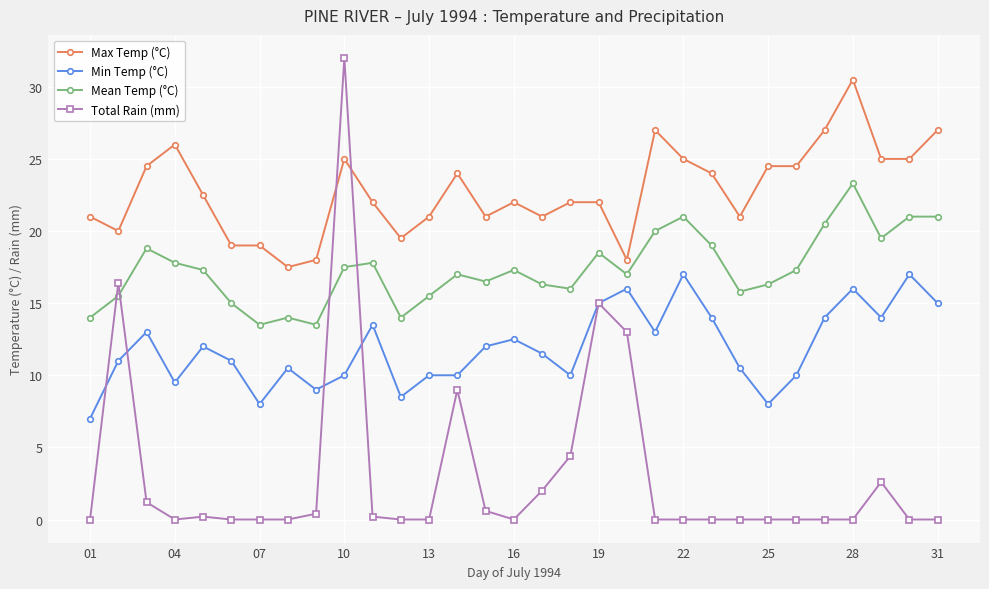

Which series has the largest range (max minus min)?

Total Rain (mm)